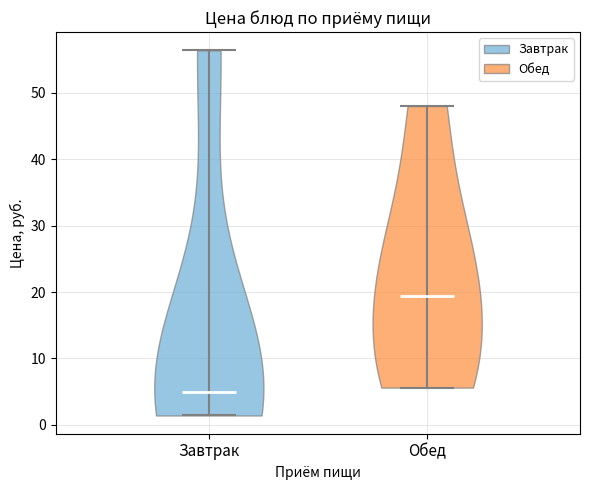

Which violin has the highest median line?

Обед